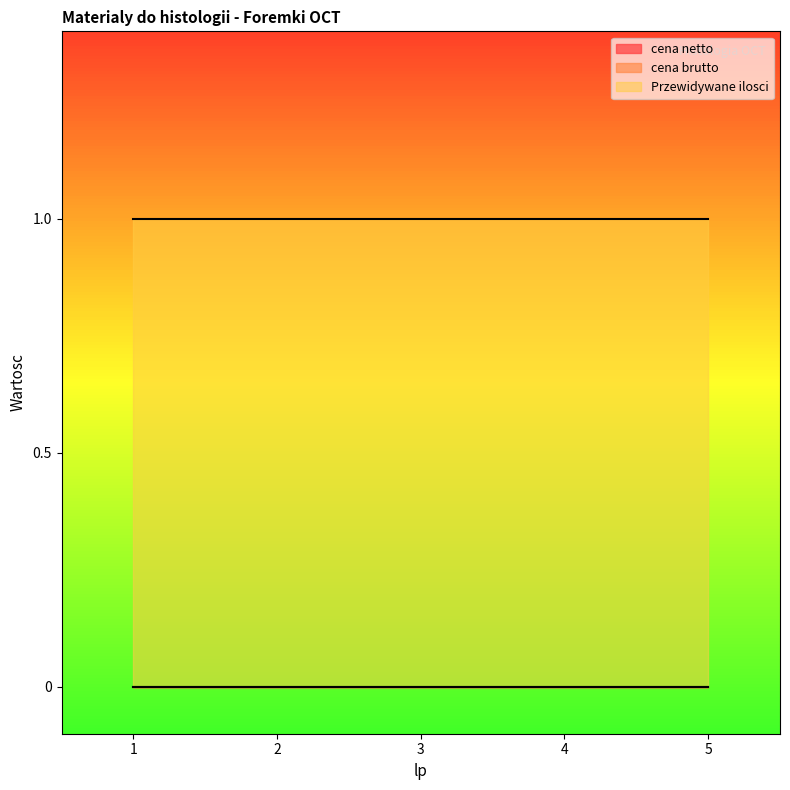

Which has a higher value, 5 or 3?

5